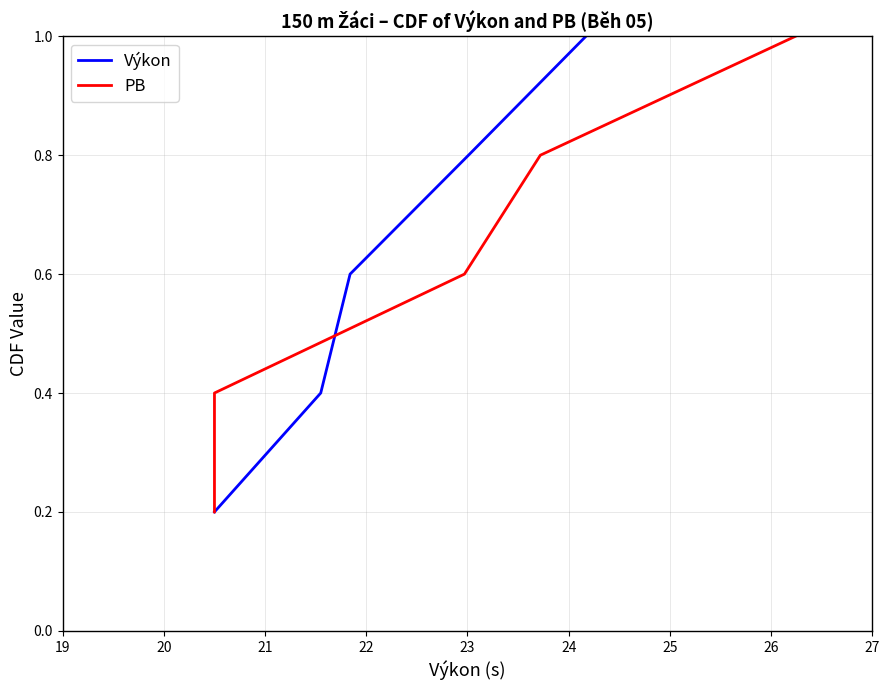

True or false: Výkon has more than 0 points higher than both neighbors.

False